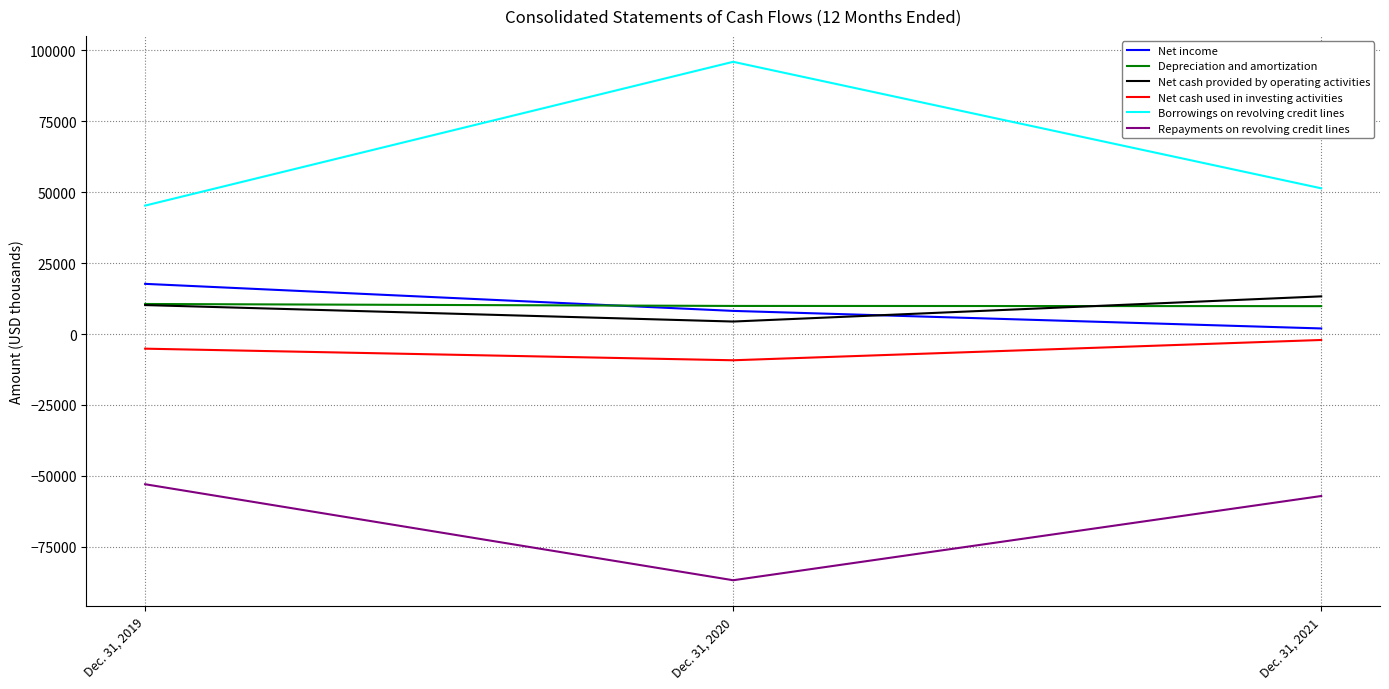

Which series has the largest total across all categories?

Borrowings on revolving credit lines